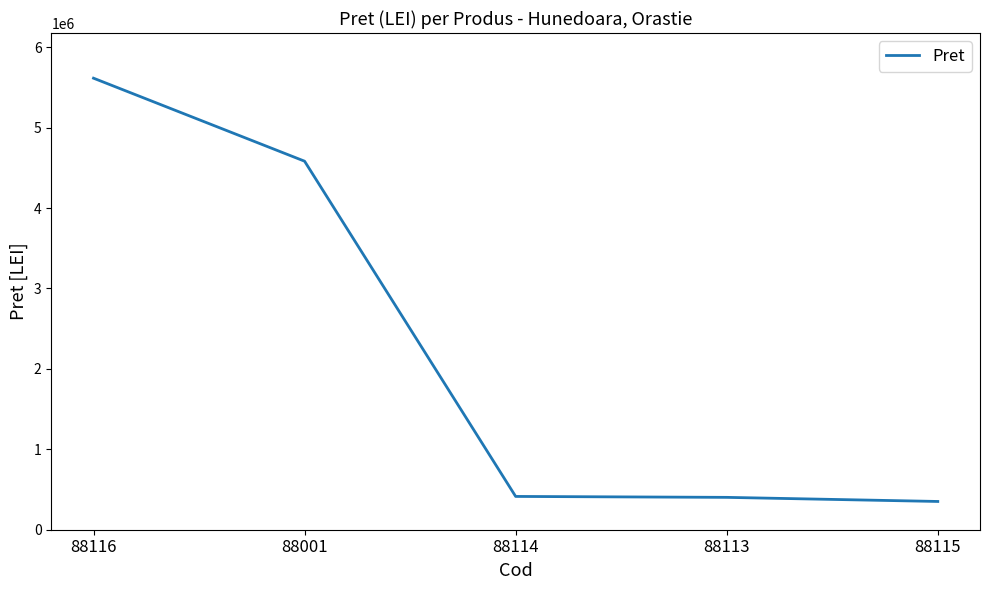

What is the maximum value shown in the chart?

5614879